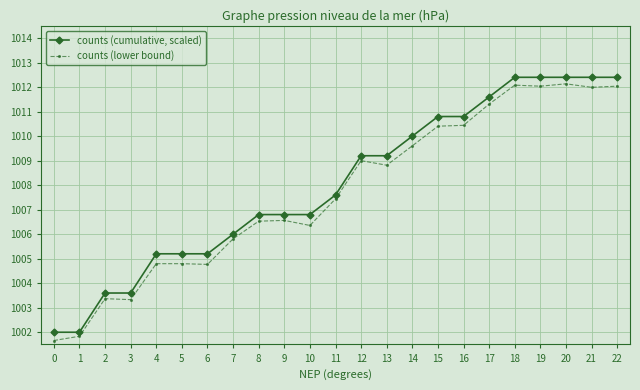

True or false: counts (lower bound) and counts (cumulative, scaled) intersect in this chart.

False